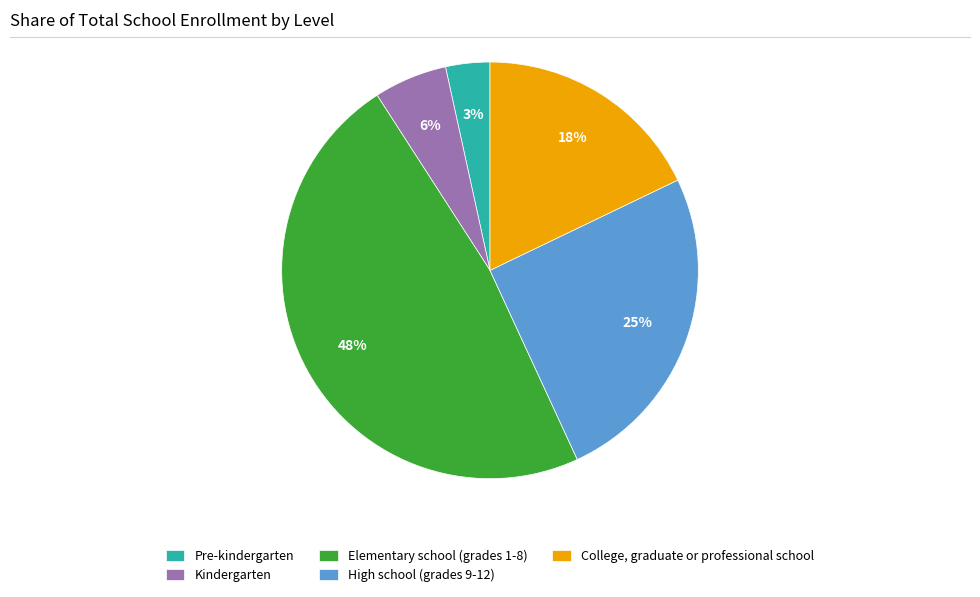

Count the number of slices in the pie.

5